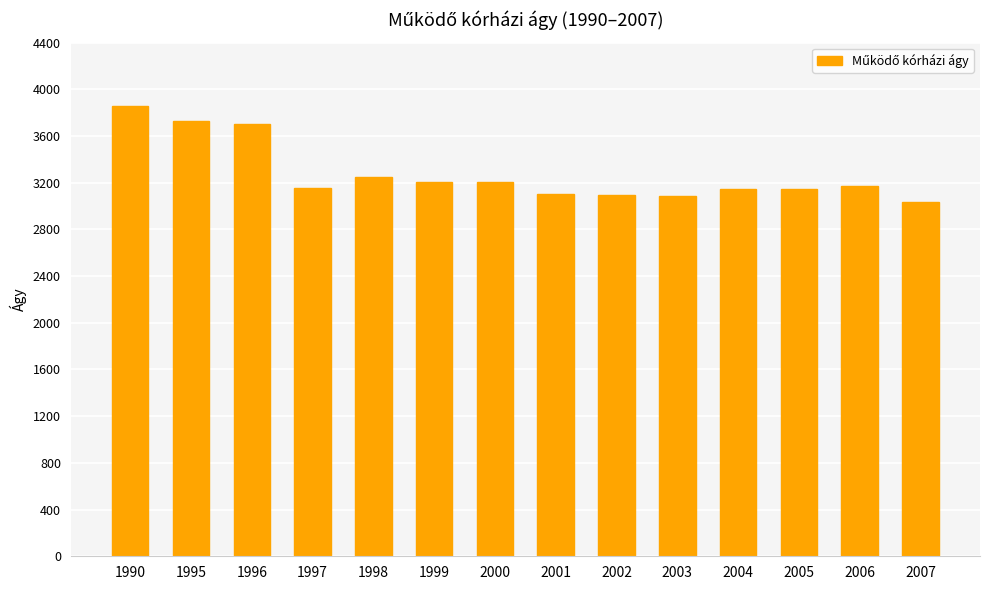

True or false: the data shows 1250 at 1990.

False